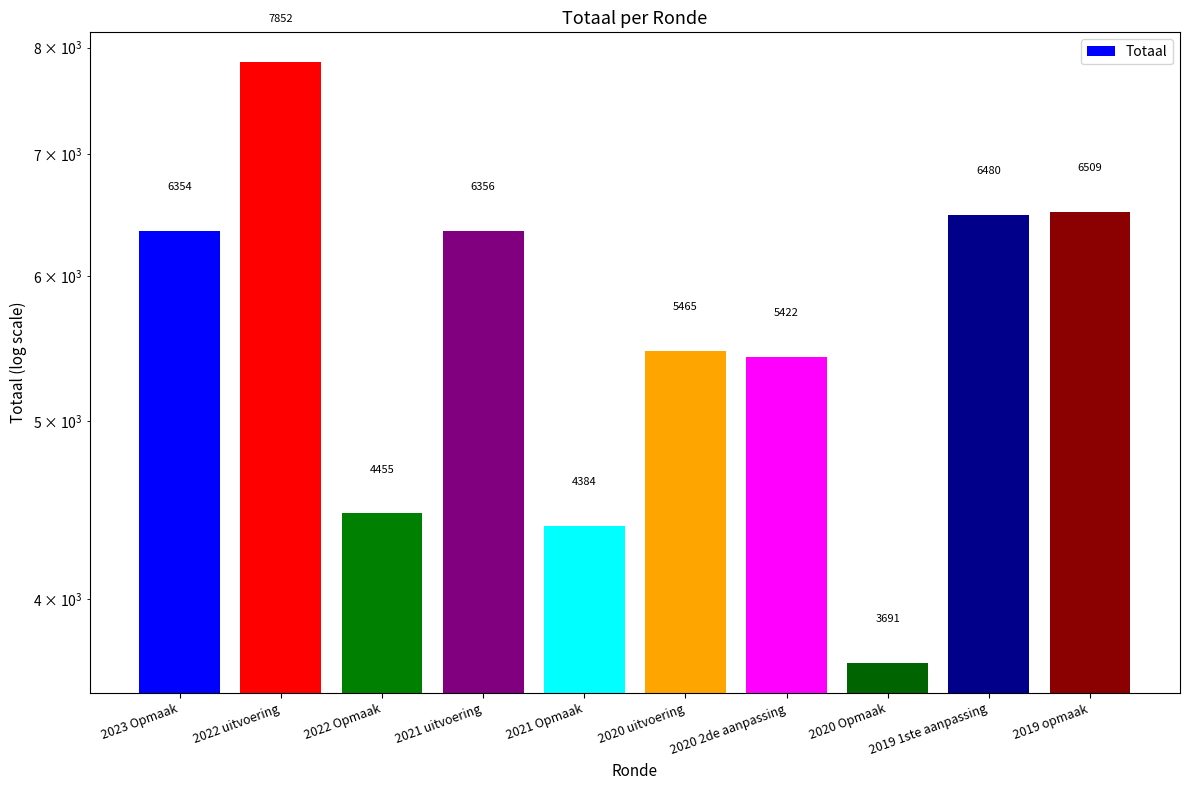

What is the difference between the second highest and minimum values?

2818